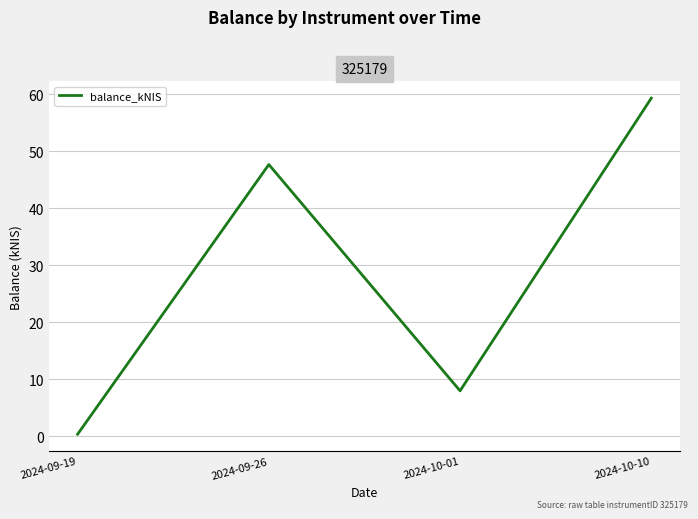

What is the change in value from 2024-09-19 to 2024-10-10?

+58.9